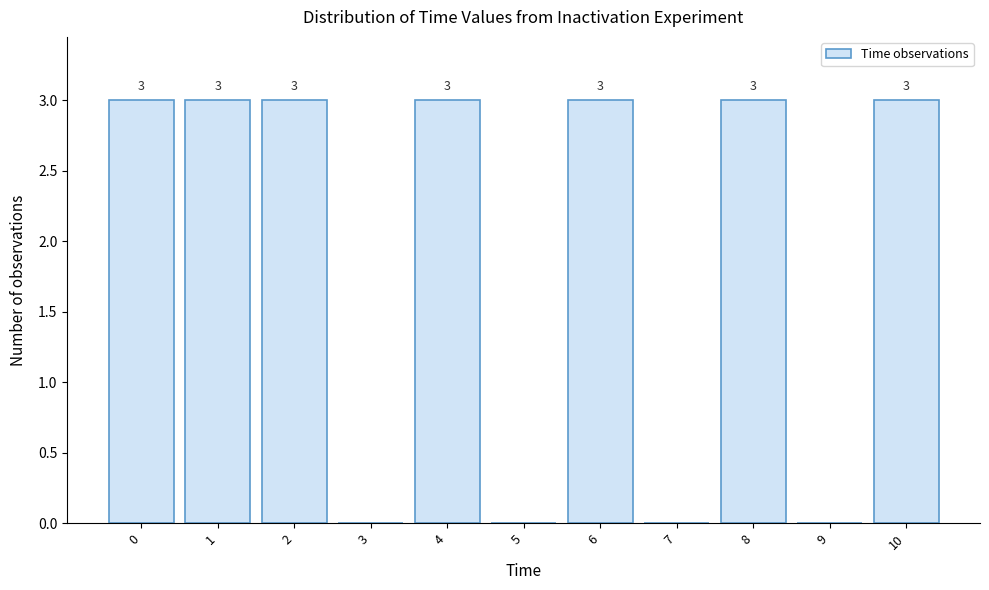

Reading left to right, extract all data points from this chart.

0=3	1=3	2=3	3=0	4=3	5=0	6=3	7=0	8=3	9=0	10=3